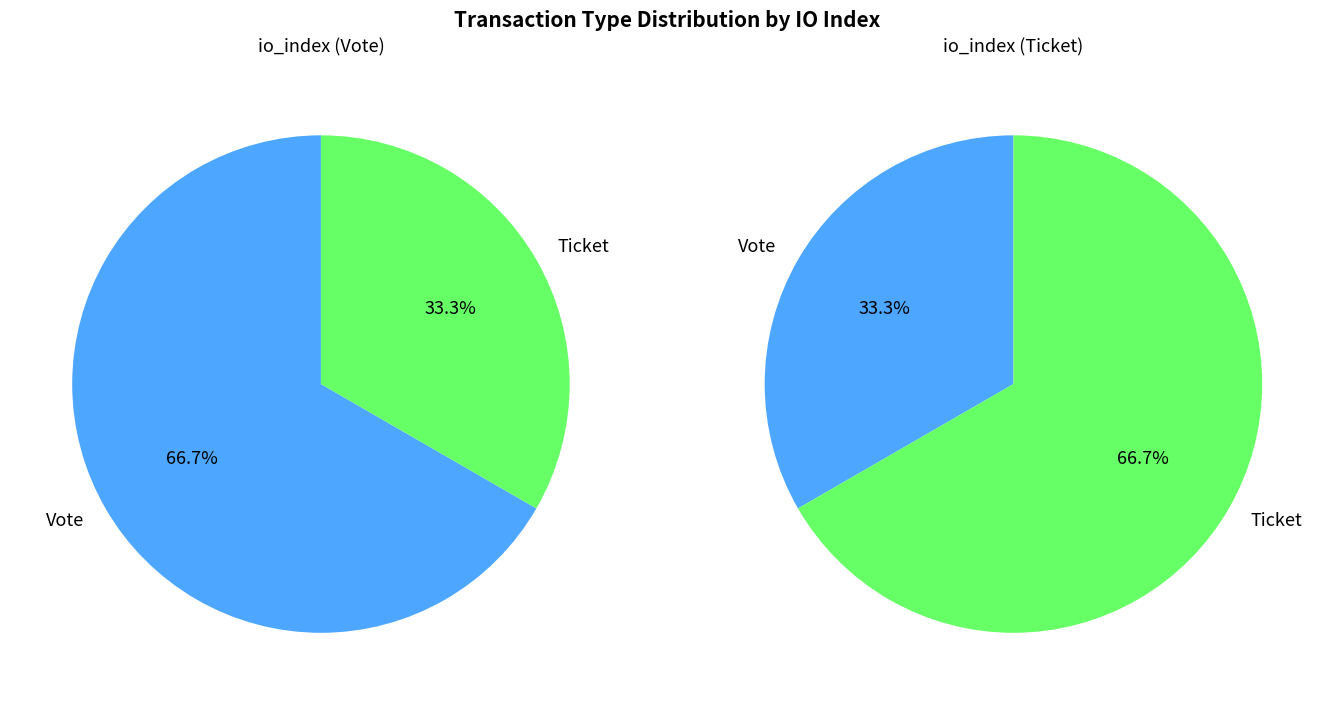

Does Vote account for over 50% of the chart?

Yes